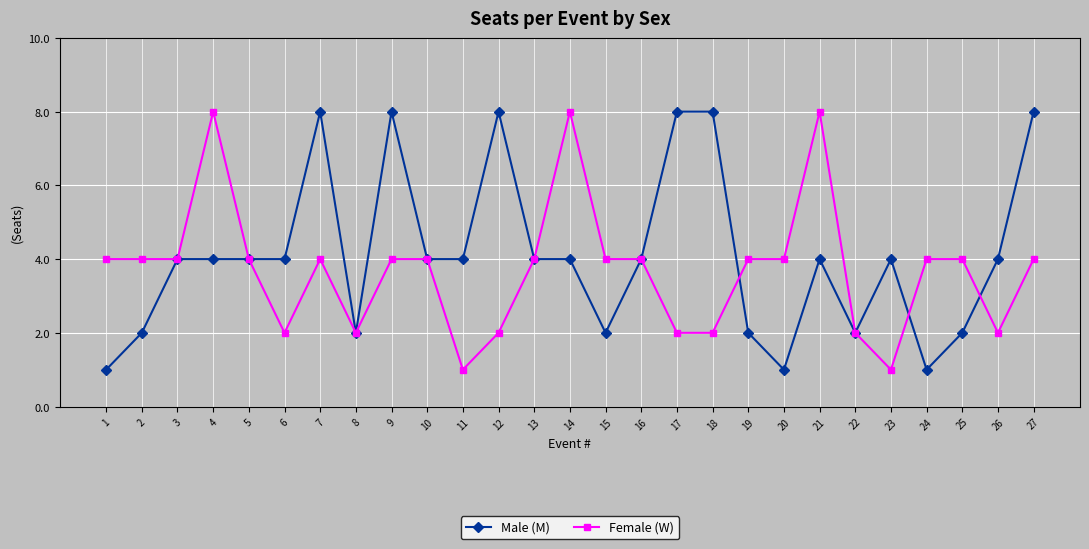

Between 10 and 17, which series saw the biggest shift?

Male (M)